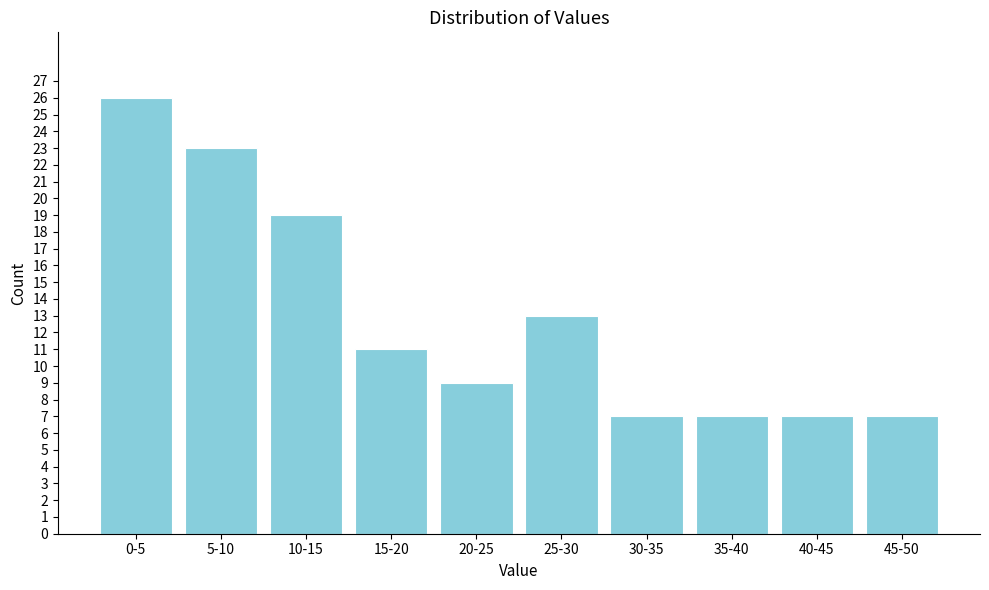

Reading right to left, extract all data points from this chart.

7	7	7	7	13	9	11	19	23	26